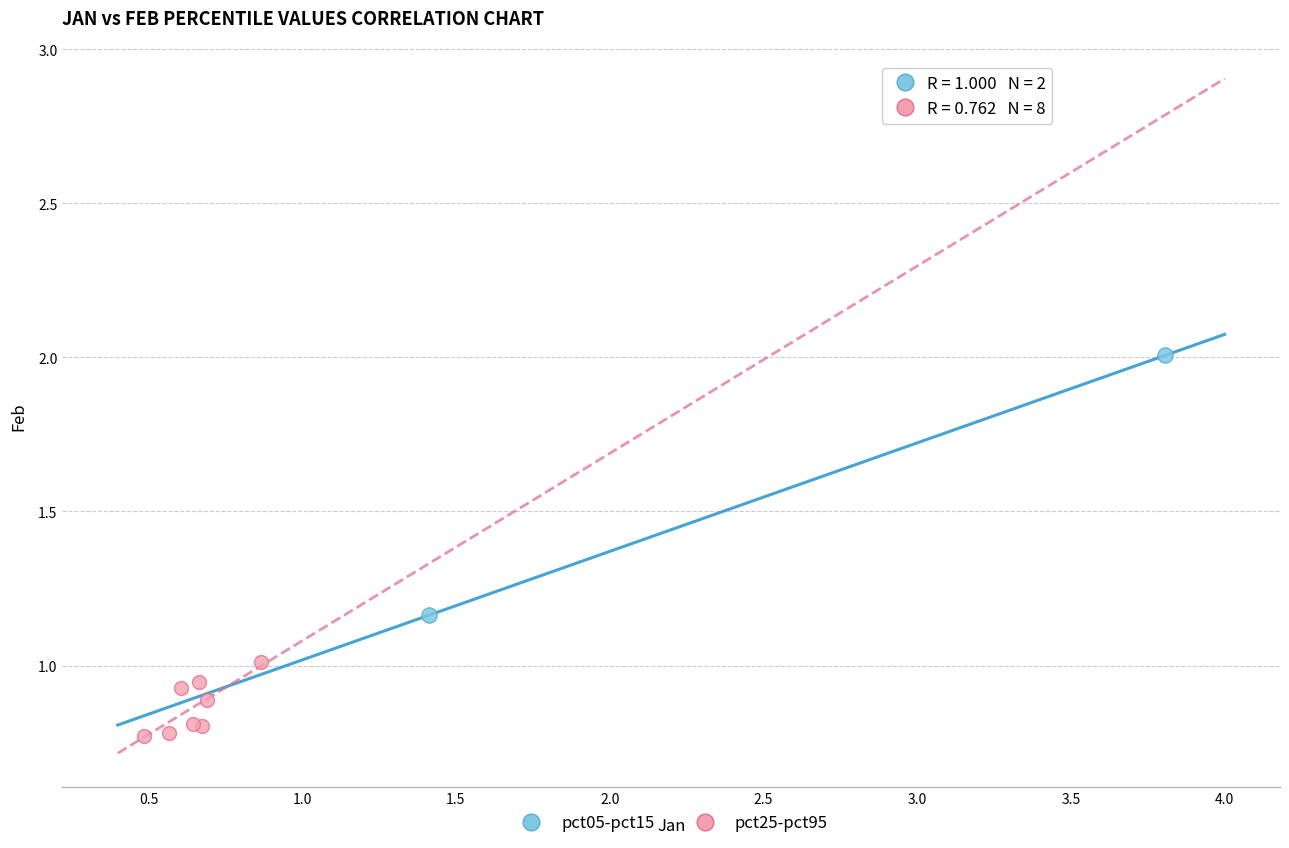

What are all the series names shown in the legend?

pct05-pct15, pct25-pct95